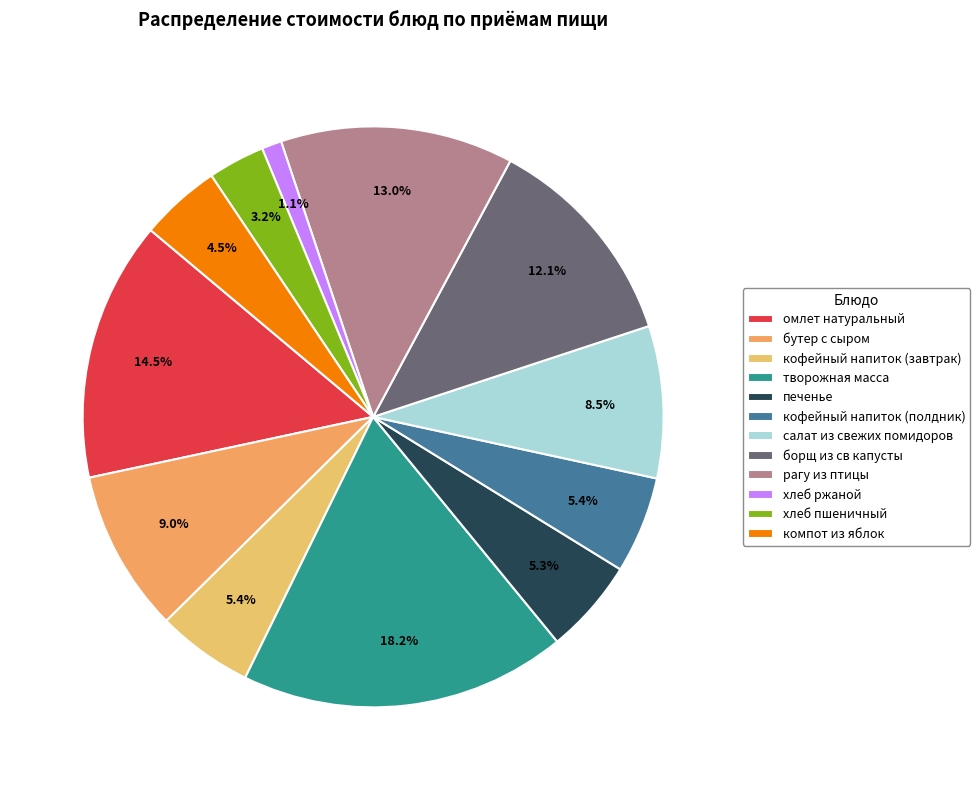

Rank the categories by value from highest to lowest.

творожная масса, омлет натуральный, рагу из птицы, борщ из св капусты, бутер с сыром, салат из свежих помидоров, кофейный напиток (полдник), кофейный напиток (завтрак), печенье, компот из яблок, хлеб пшеничный, хлеб ржаной